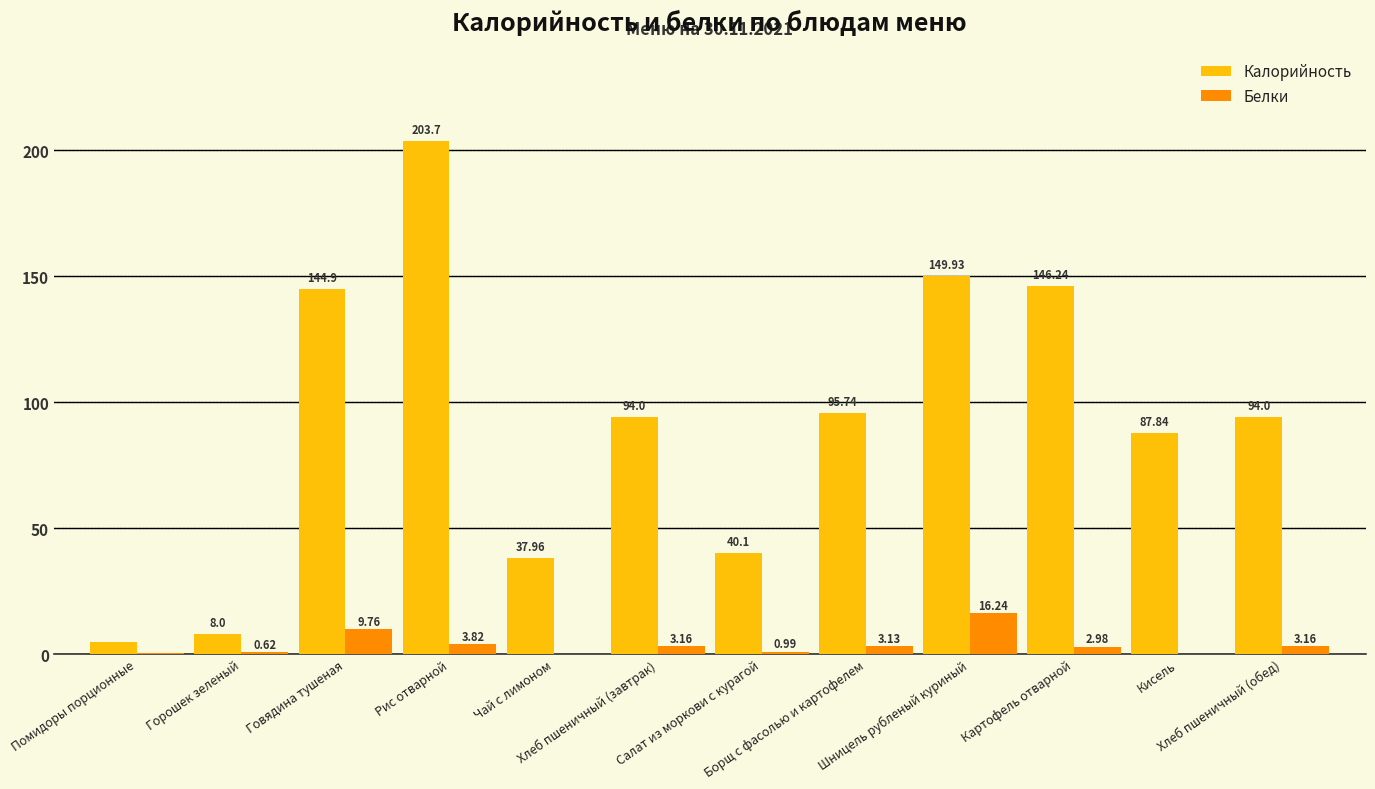

Is the value of Белки at Горошек зеленый greater than the value of Калорийность at Салат из моркови с курагой?

No